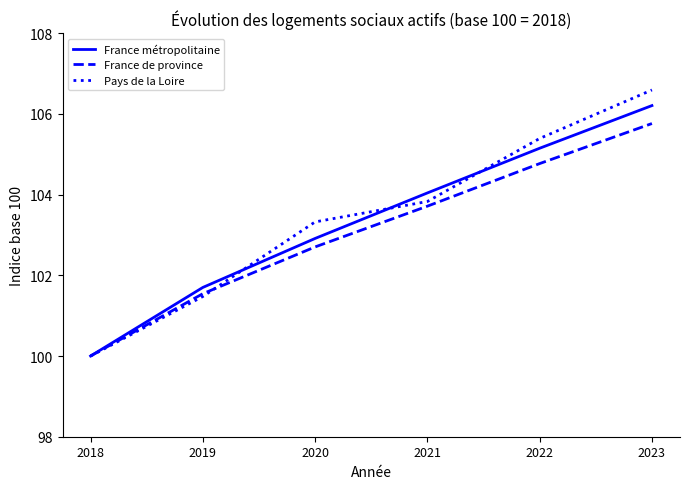

True or false: Pays de la Loire has more than 2 points higher than both neighbors.

False